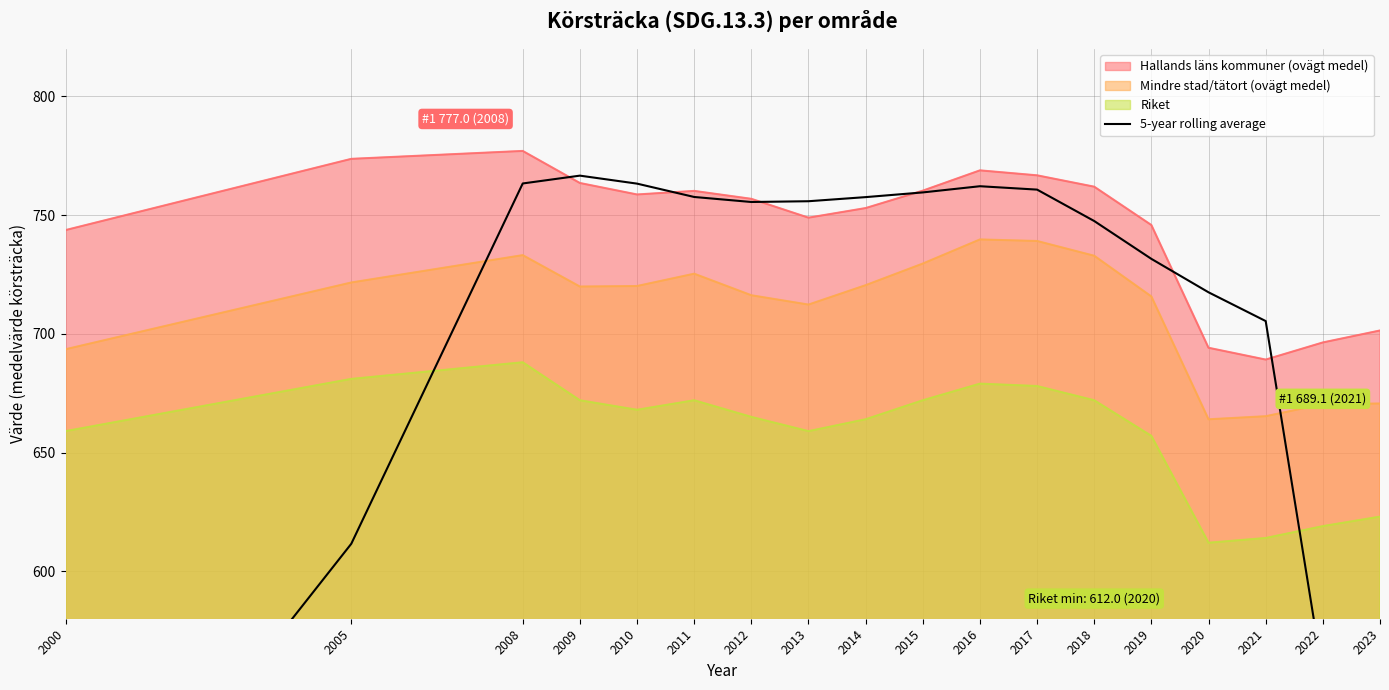

Where is the first local maximum?

2009